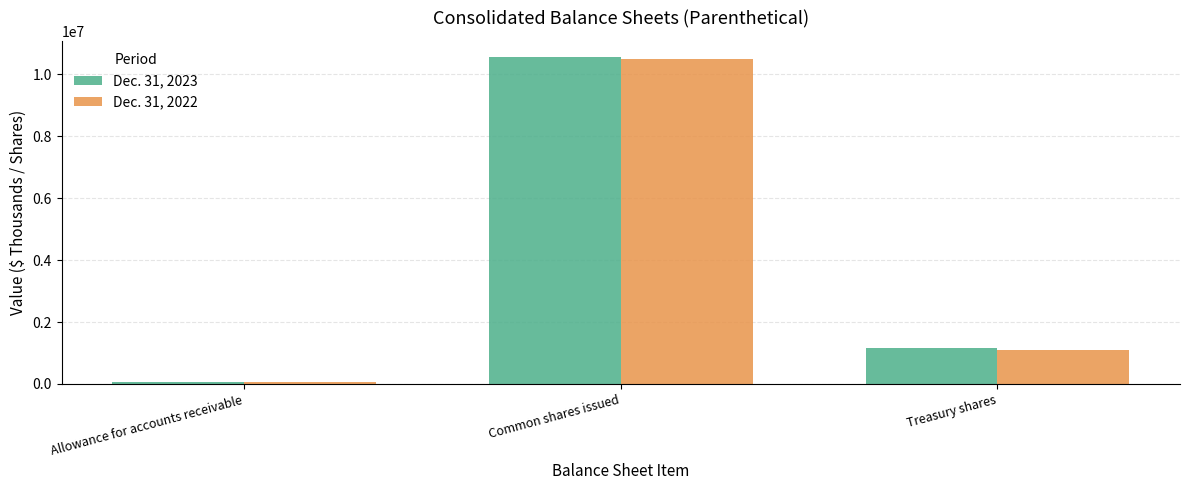

Count the number of data series in this chart.

2